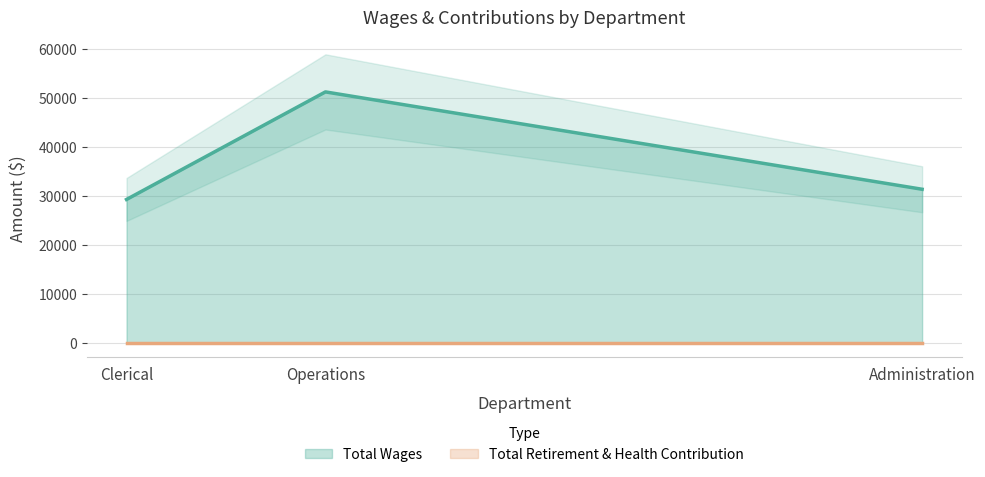

How many data points does each series have?

3